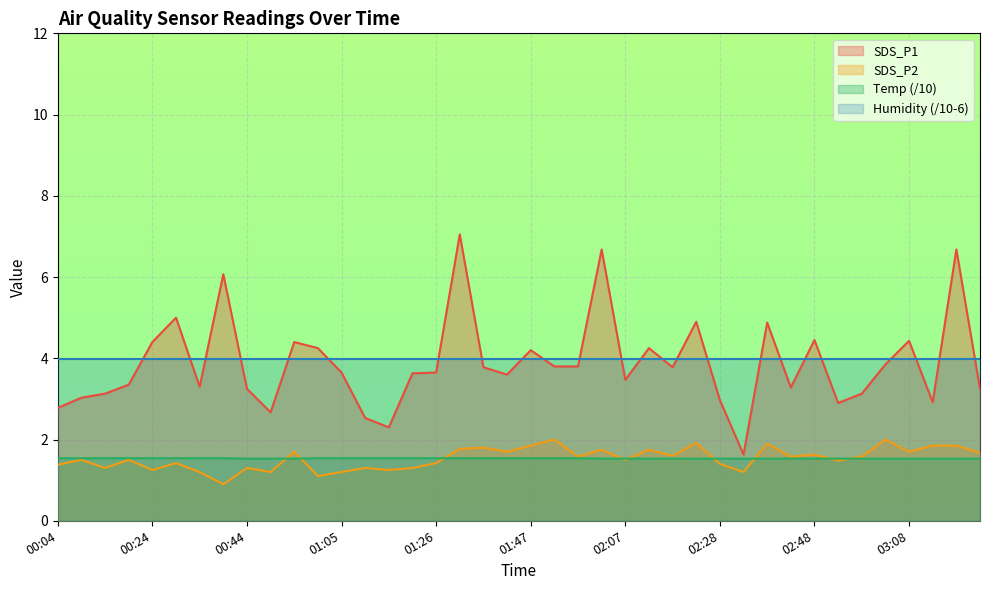

True or false: Temp (/10) and Humidity (/10-6) cross at least once.

False